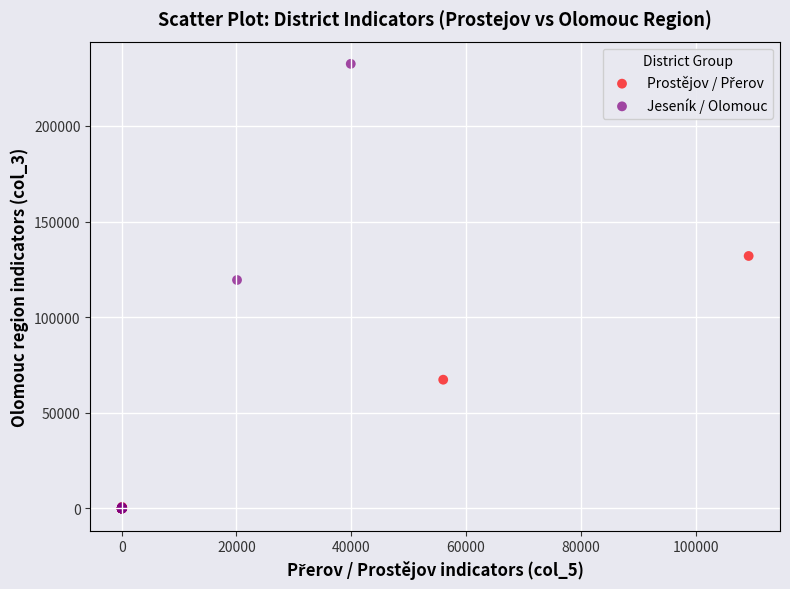

Which series contains the highest Y value?

Jeseník / Olomouc